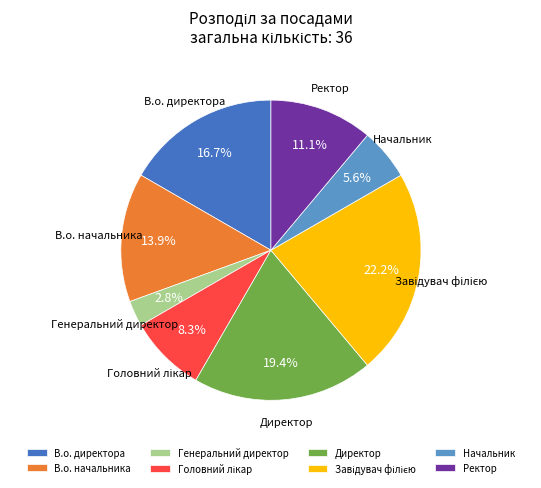

Which category has the smallest portion of the pie?

Генеральний директор